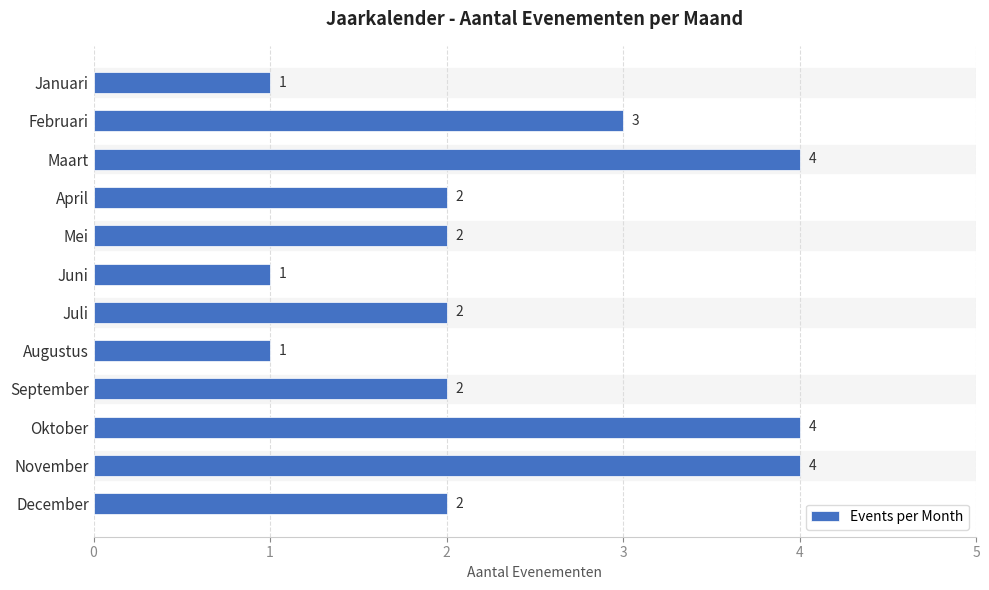

What is the difference between the maximum and minimum values?

3